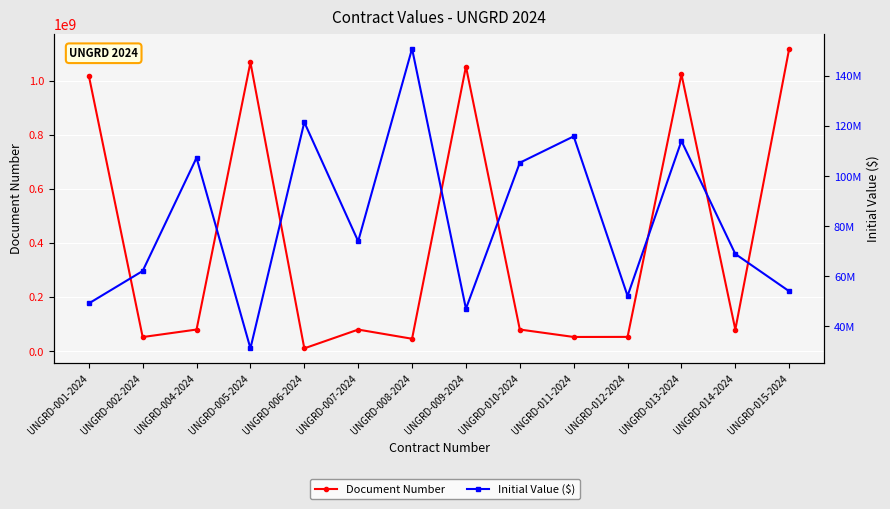

Read the Initial Value ($) value at UNGRD-002-2024, to the nearest 100.

62100000